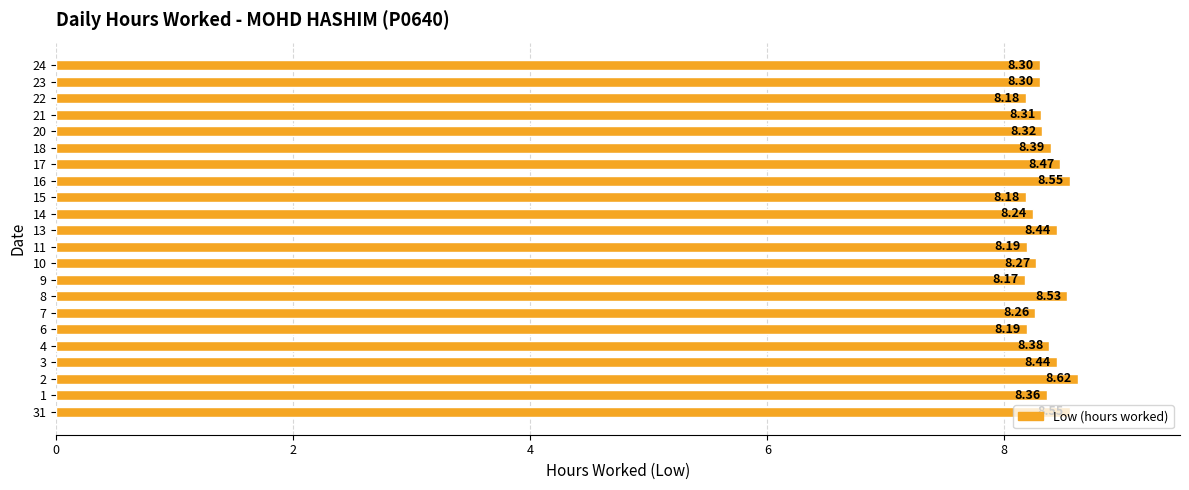

Which label corresponds to the largest value in the chart?

2